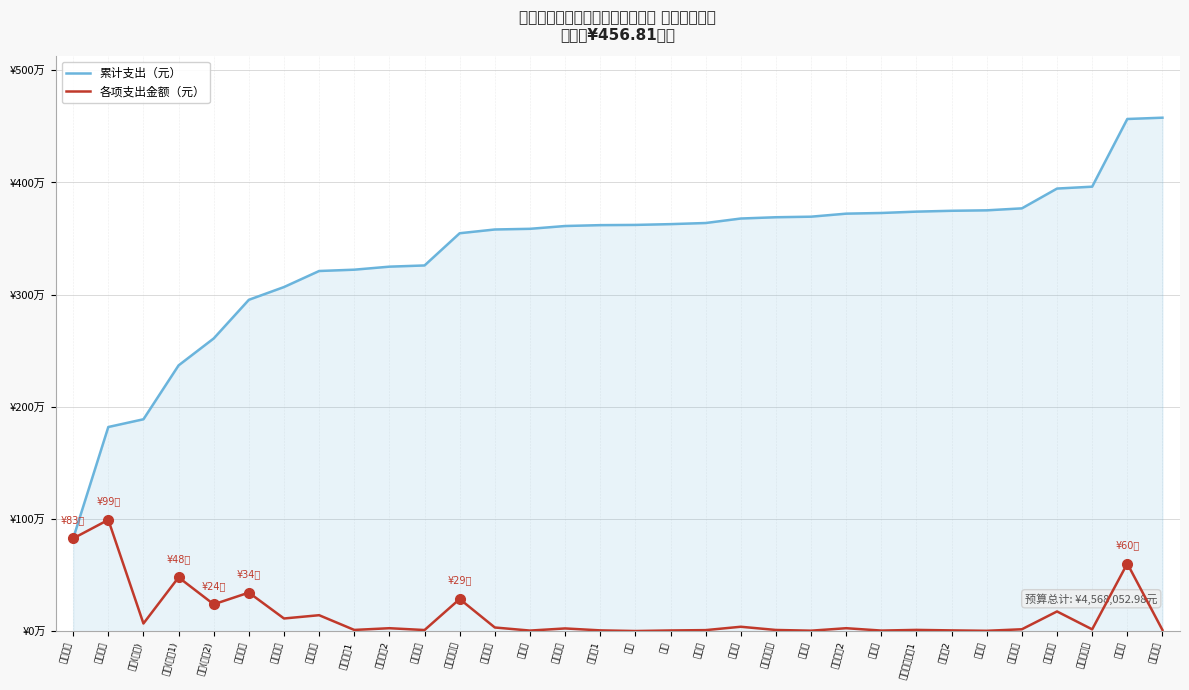

What is the value of the 累计支出（元） point at the 16th from the left?

3619425.2